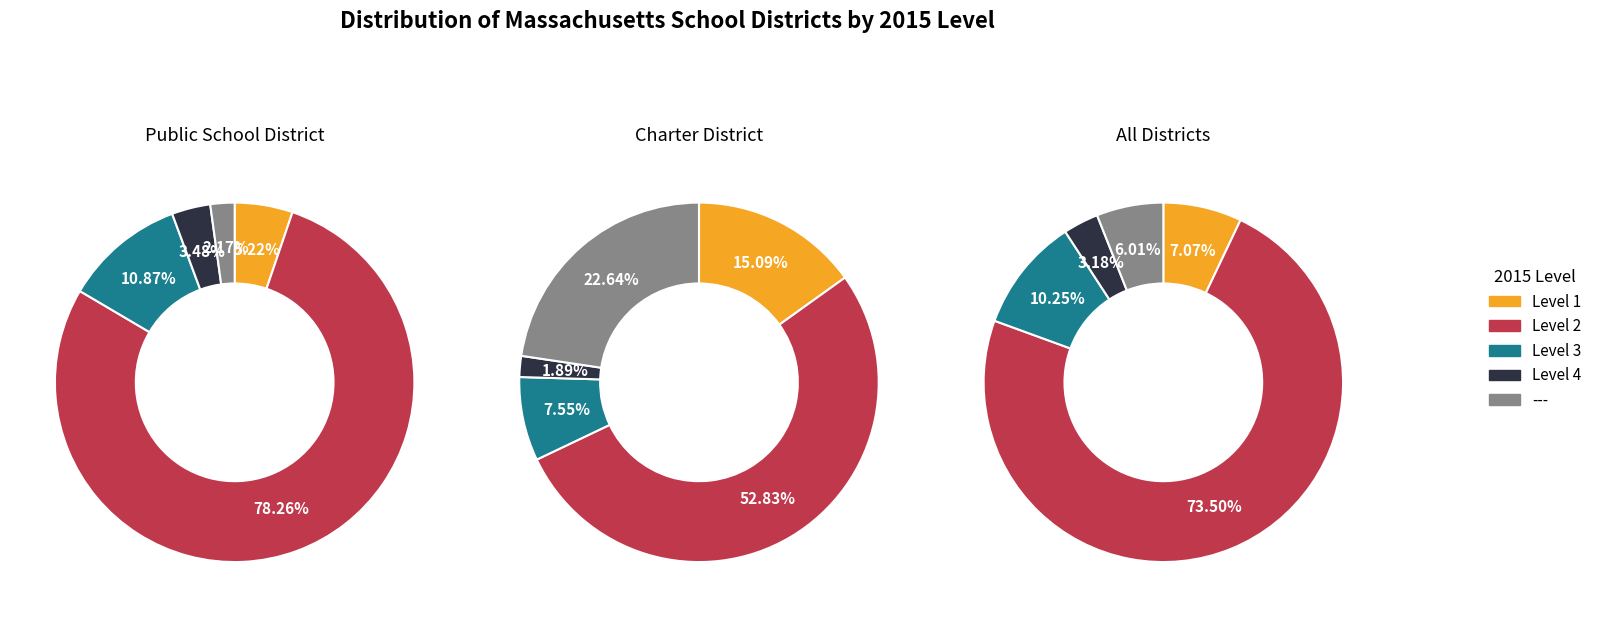

True or false: Level 4 accounts for 1% of the total.

False